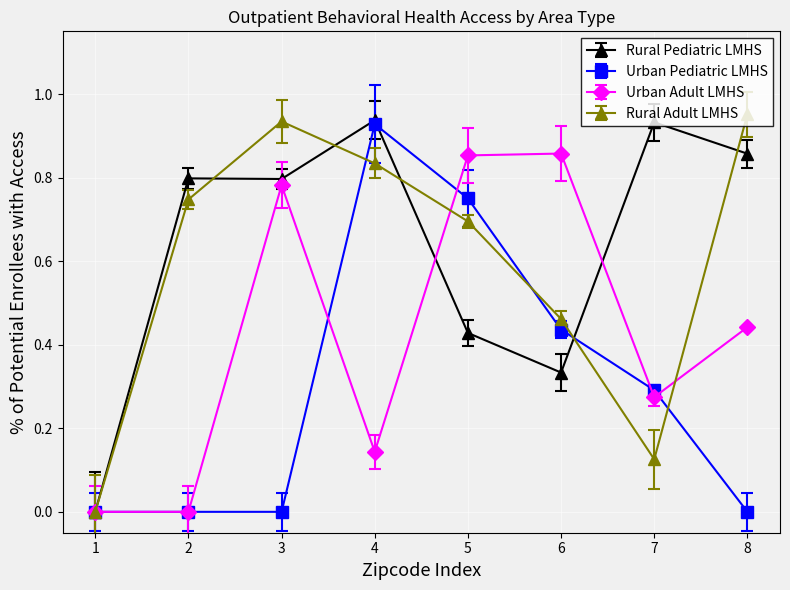

How many distinct data groups are displayed?

4